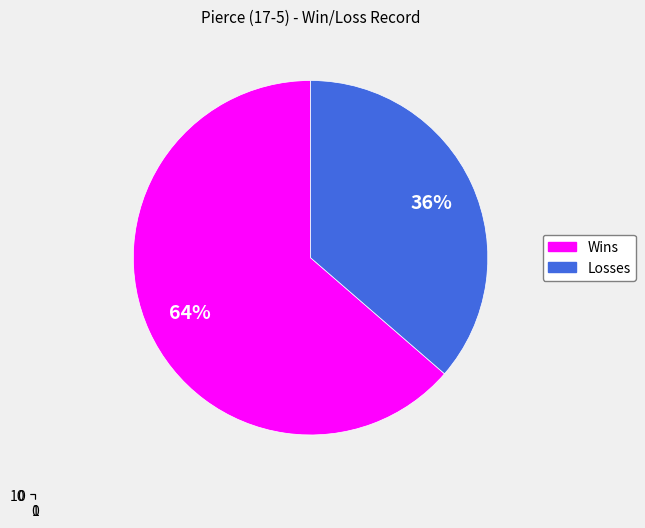

How many slices are in this pie chart?

2